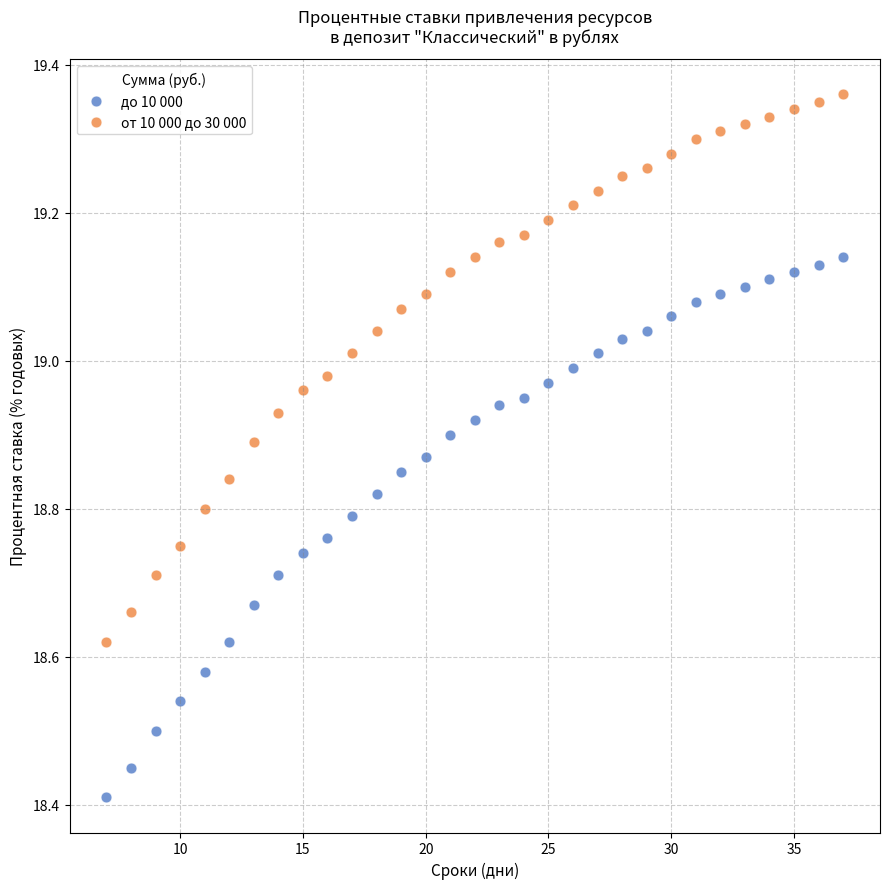

Which series contains the highest Y value?

от 10 000 до 30 000